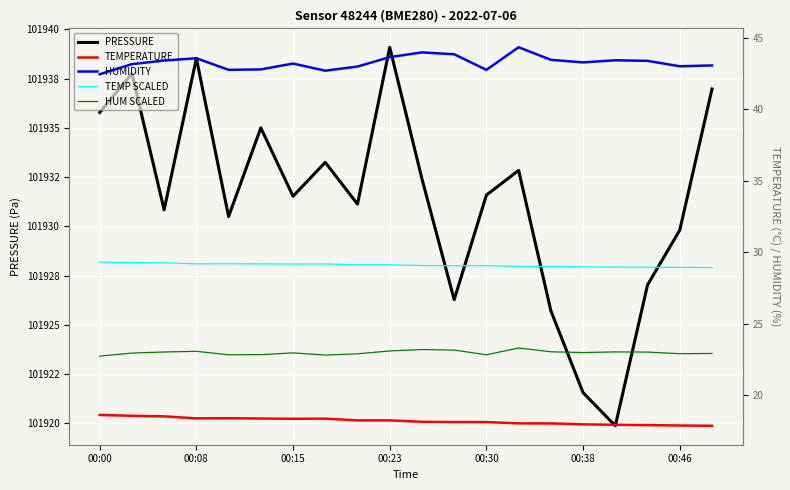

At which label does TEMPERATURE reach its peak?

00:00